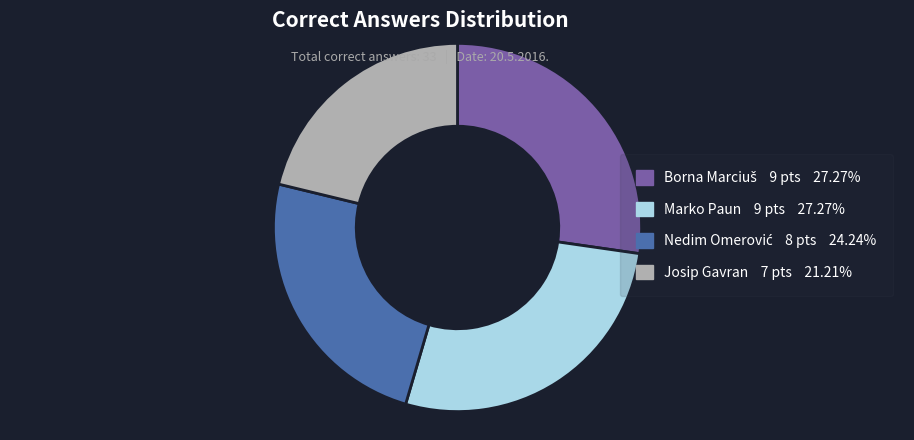

Which slice is the smallest?

Josip Gavran